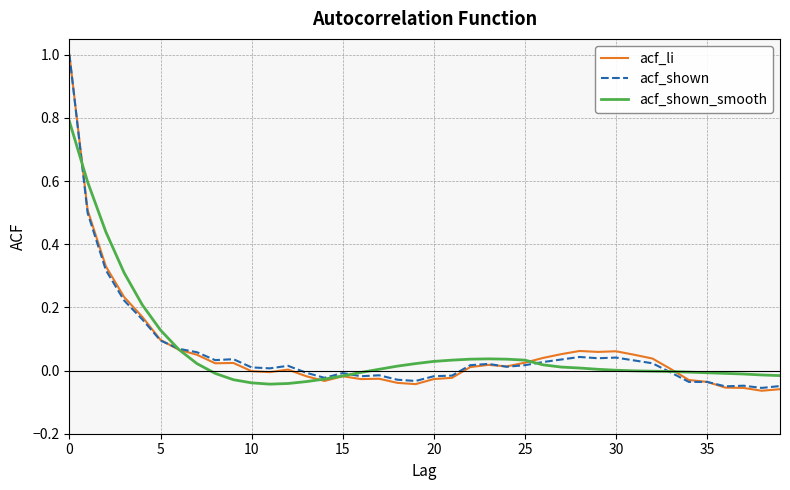

What is the greatest value displayed?

1.0